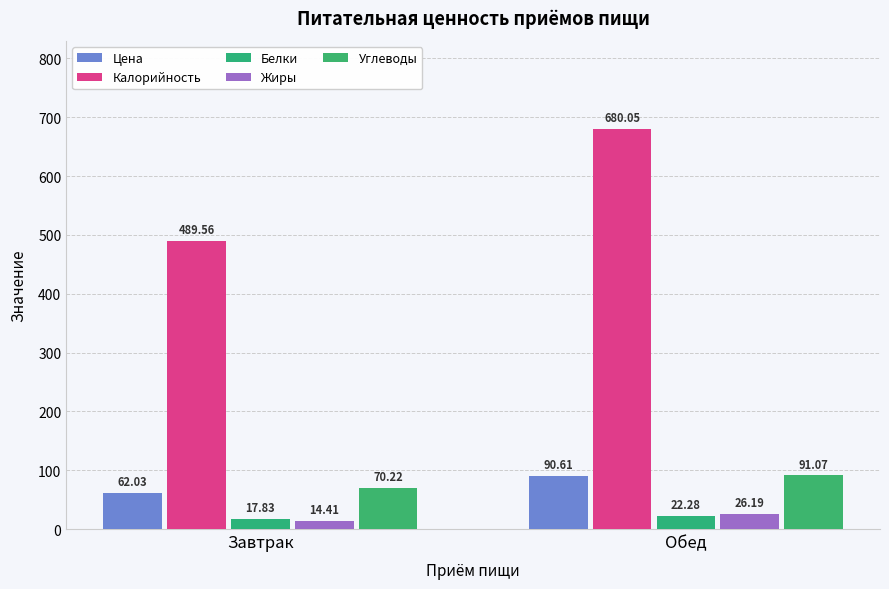

At which category is the sum across all series the highest?

Обед